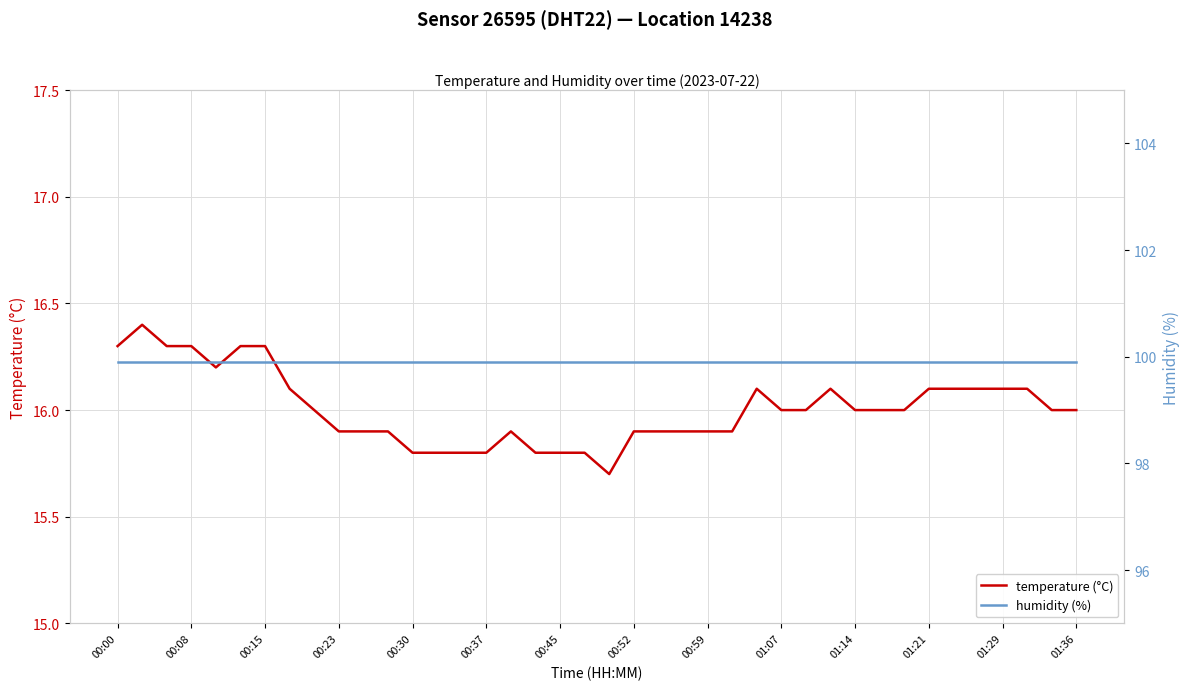

What is the lowest value of the temperature (°C) series?

15.7